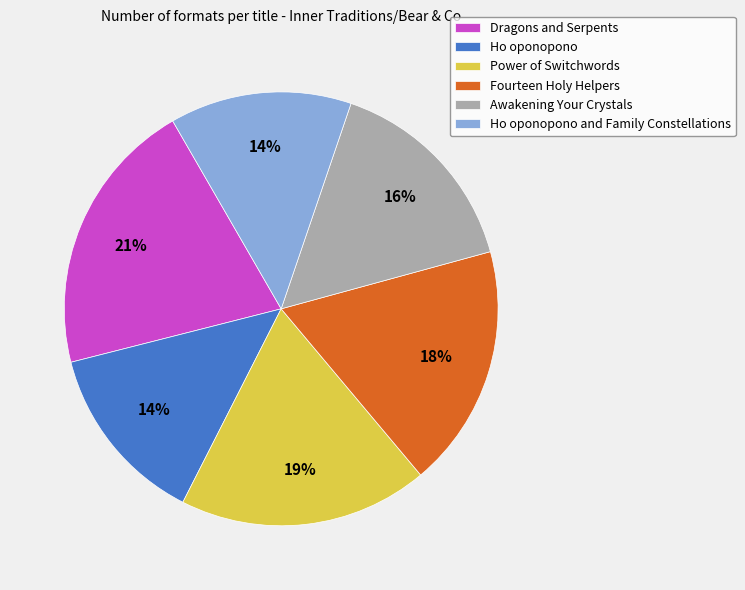

To the nearest percent, what is the combined percentage of Ho oponopono and Family Constellations and Awakening Your Crystals?

29%